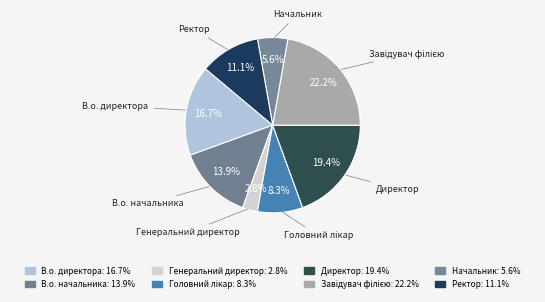

True or false: Головний лікар accounts for 21% of the total.

False